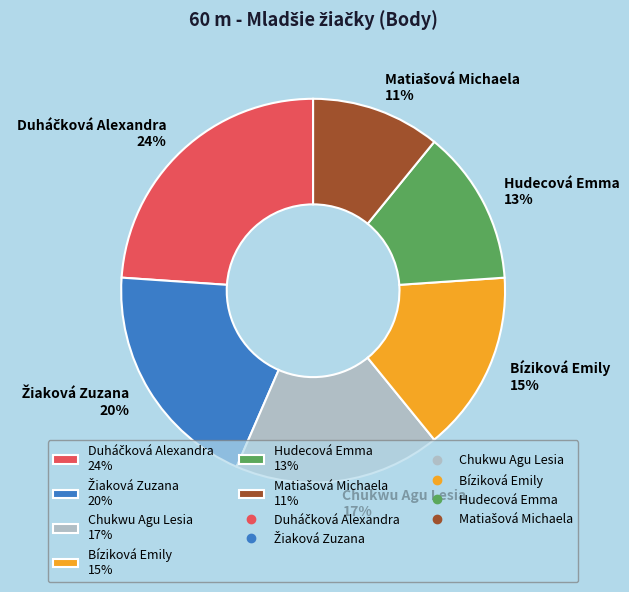

Is it true that Chukwu Agu Lesia is 17% of the pie?

True